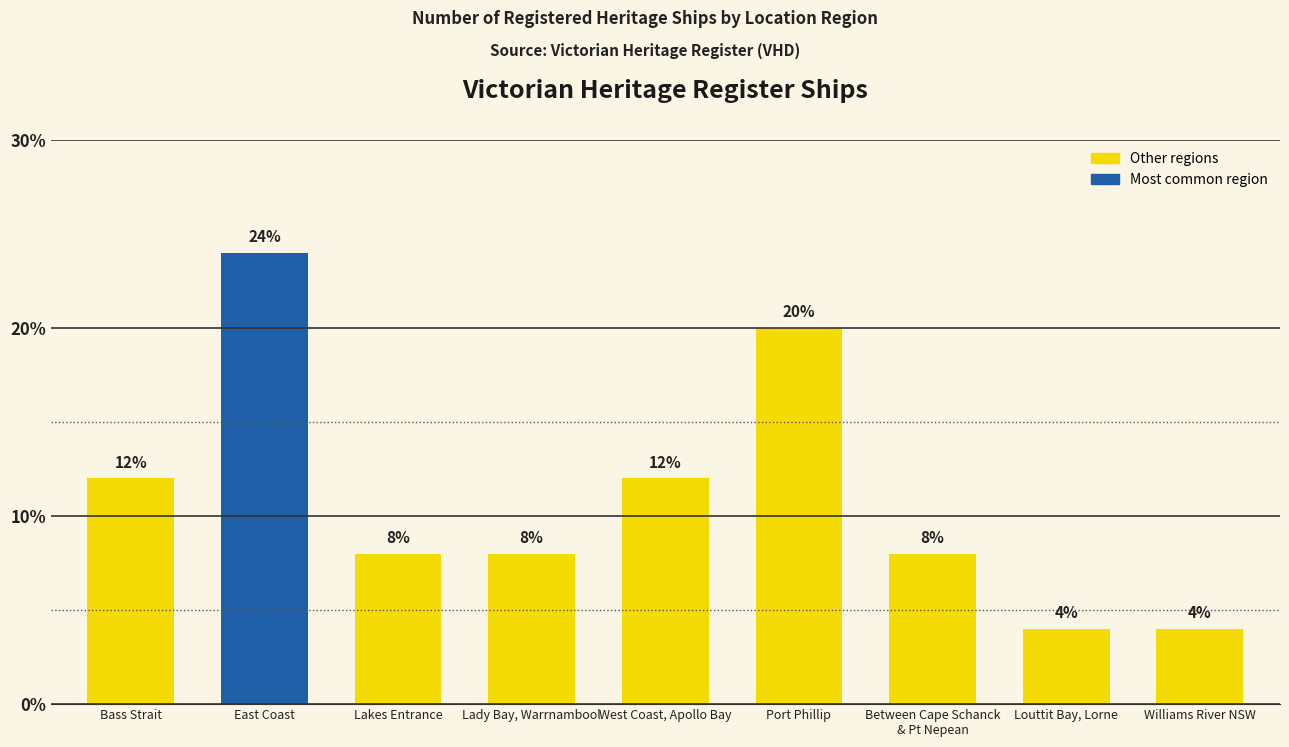

The value at Bass Strait is 12. True or false?

True